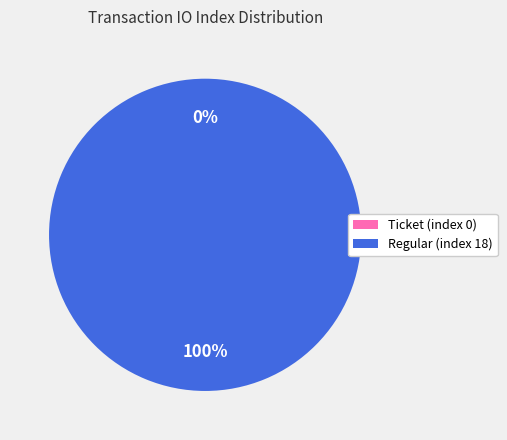

Combined, do Ticket (index 0) and Regular (index 18) account for over 50%?

Yes